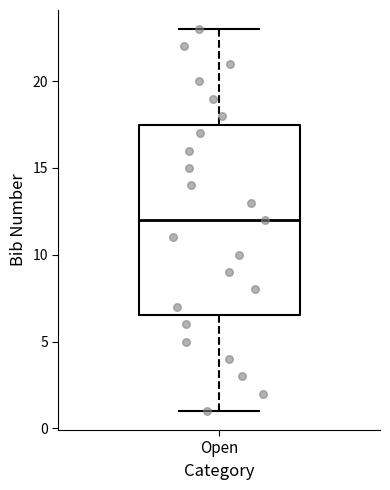

Transcribe this box plot: give where the median line is, the range the box spans, and where the two whiskers end, as read against the y-axis. The values are not printed on the chart, so give them approximately, as read against the axis.

median 12.0, box 6.5 to 17.5, whiskers 1.0 to 23.0